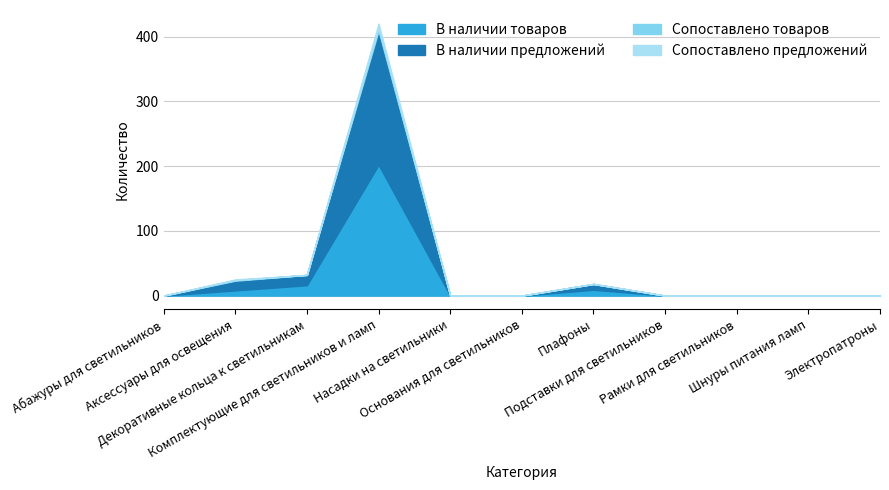

True or false: В наличии предложений and В наличии товаров intersect in this chart.

False